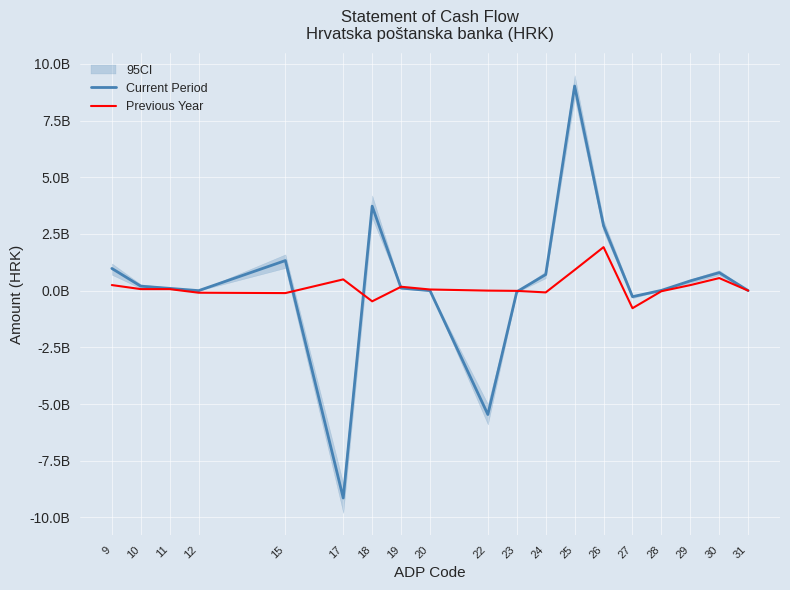

At which category does Current Period reach its first local valley?

12